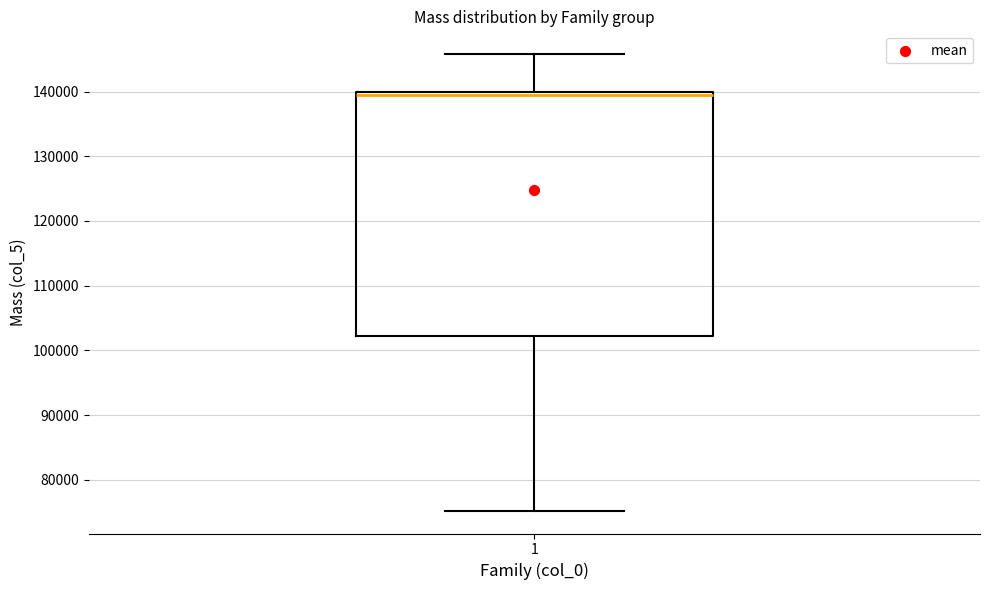

Transcribe this box plot: give where the median line is, the range the box spans, and where the two whiskers end, as read against the y-axis. The values are not printed on the chart, so give them approximately, as read against the axis.

median 139000, box 102000 to 140000, whiskers 75000 to 146000